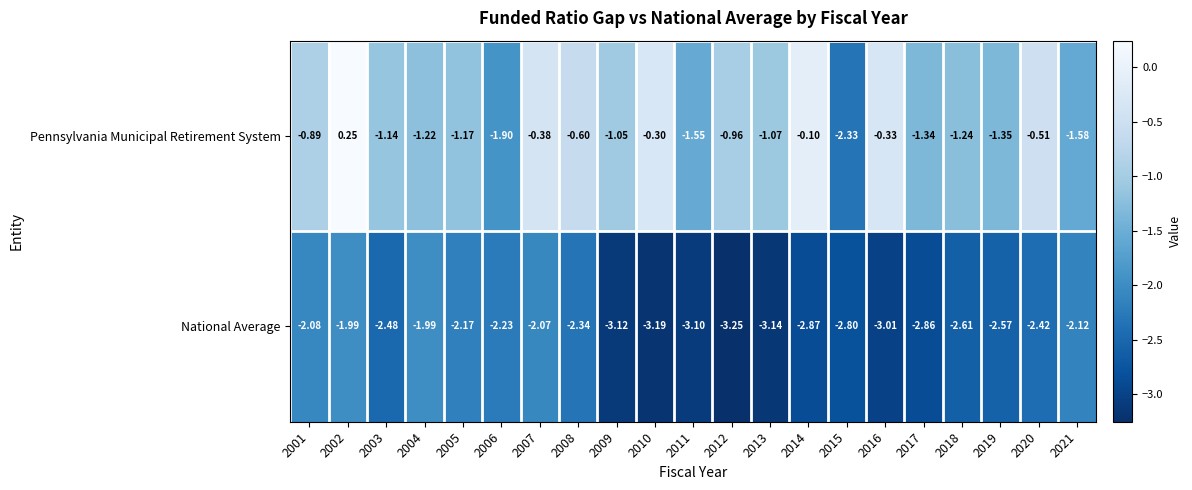

Is the value of Pennsylvania Municipal Retirement System at 2012 greater than the value of National Average at 2015?

Yes